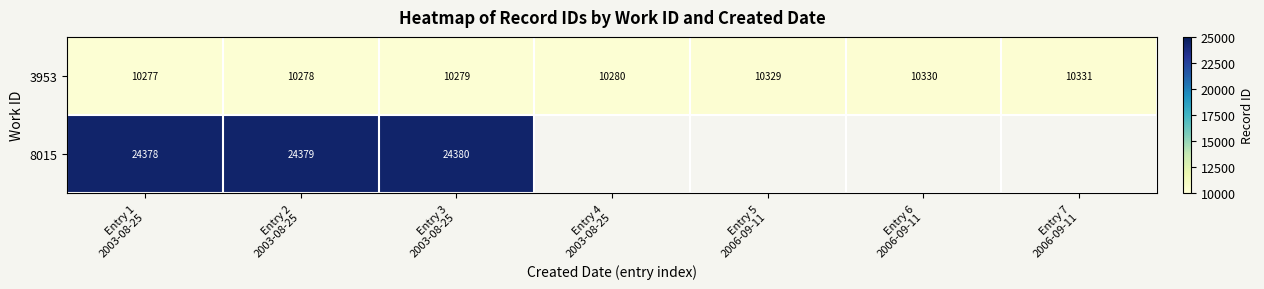

What is the maximum value for 3953?

10331